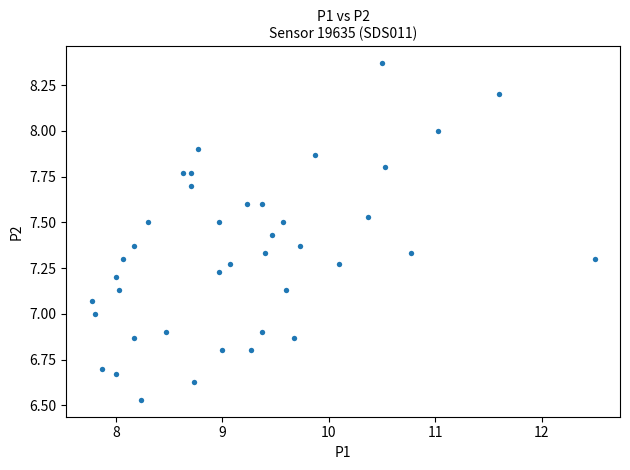

What is the range of Y values (max minus min)?

1.8